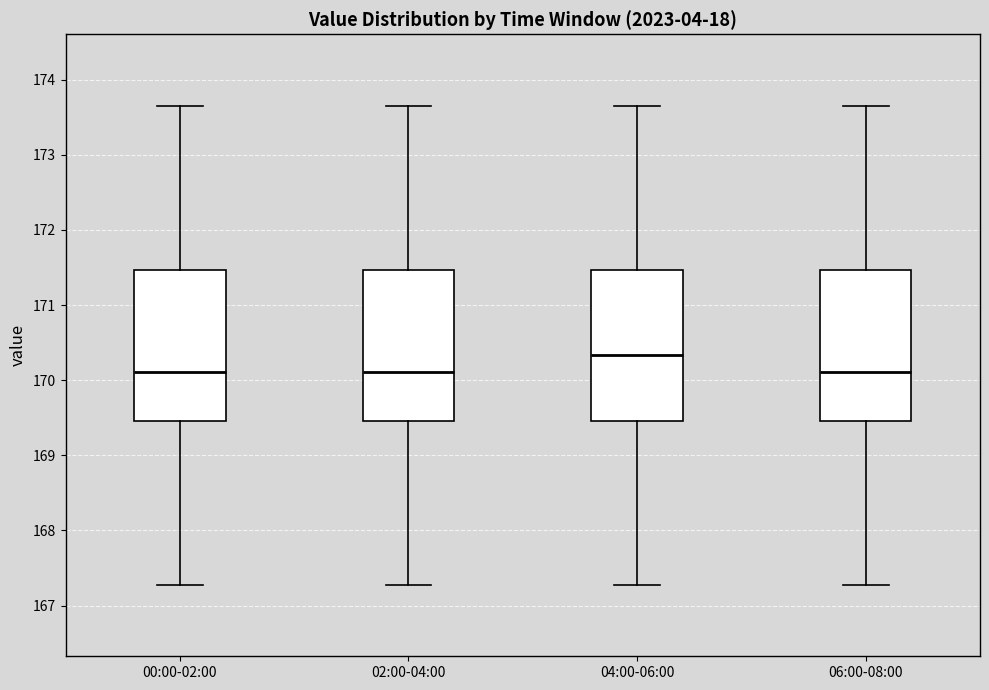

Where is the upper edge of the box for 02:00-04:00 on the y-axis? The values are not printed on the chart, so give them approximately, as read against the axis.

171.5